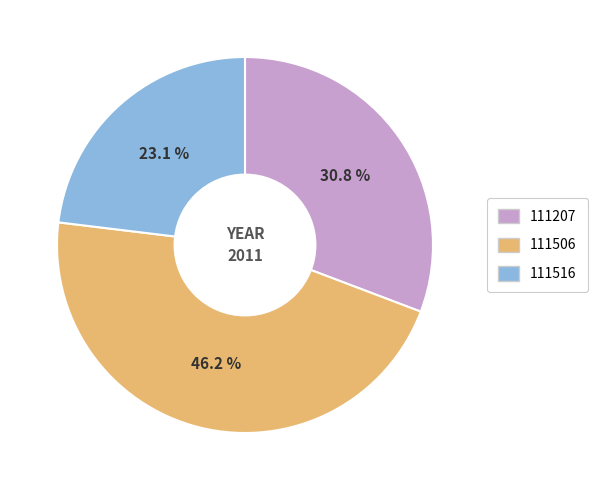

True or false: 111516 accounts for 36% of the total.

False